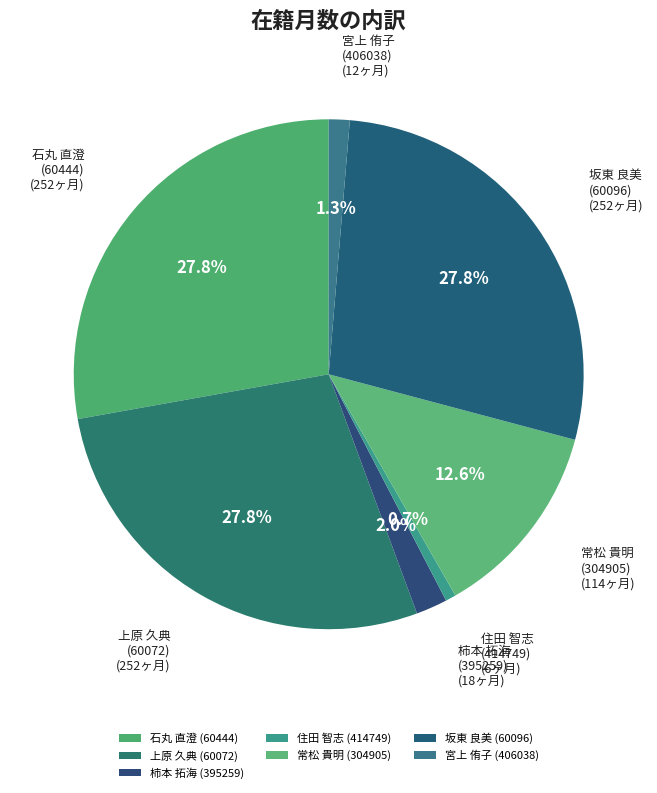

Count the number of slices in the pie.

7